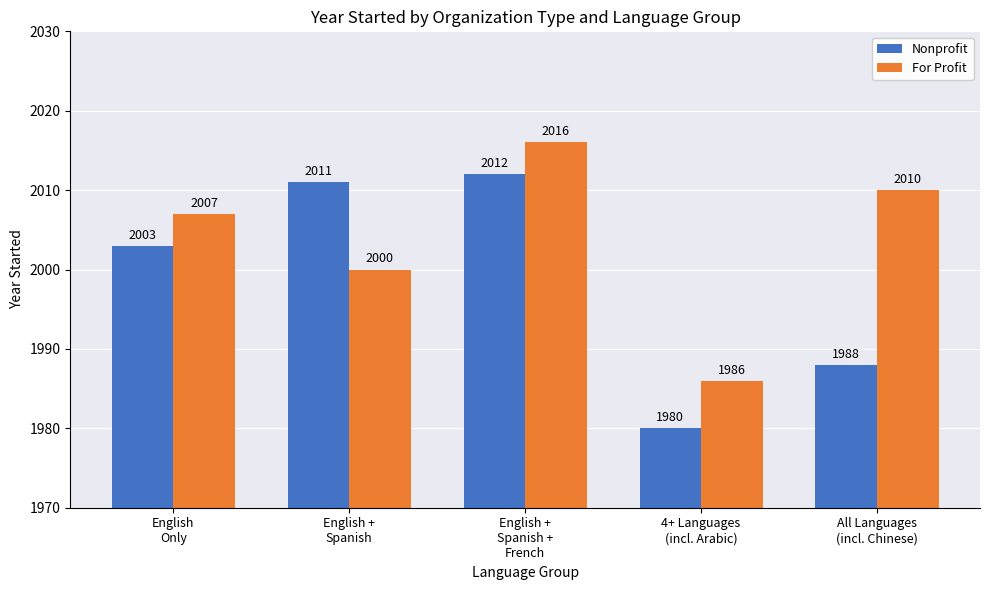

Reading left to right, list all the values displayed in this chart.

Nonprofit: 2003	2011	2012	1980	1988
For Profit: 2007	2000	2016	1986	2010